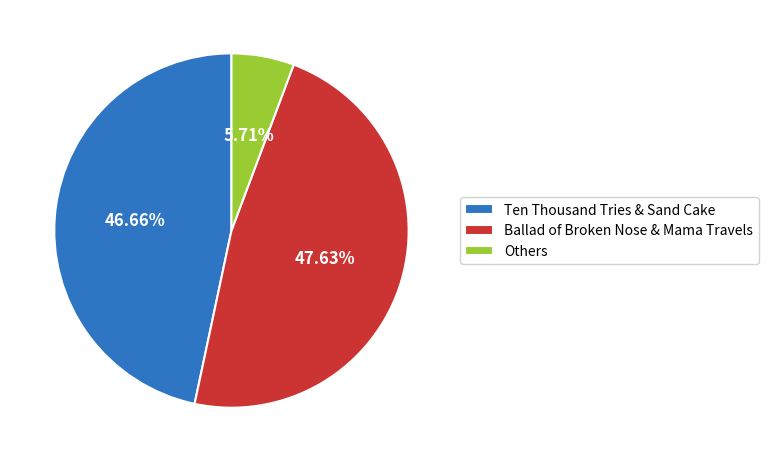

Rank the categories by value from lowest to highest.

Others, Ten Thousand Tries & Sand Cake, Ballad of Broken Nose & Mama Travels